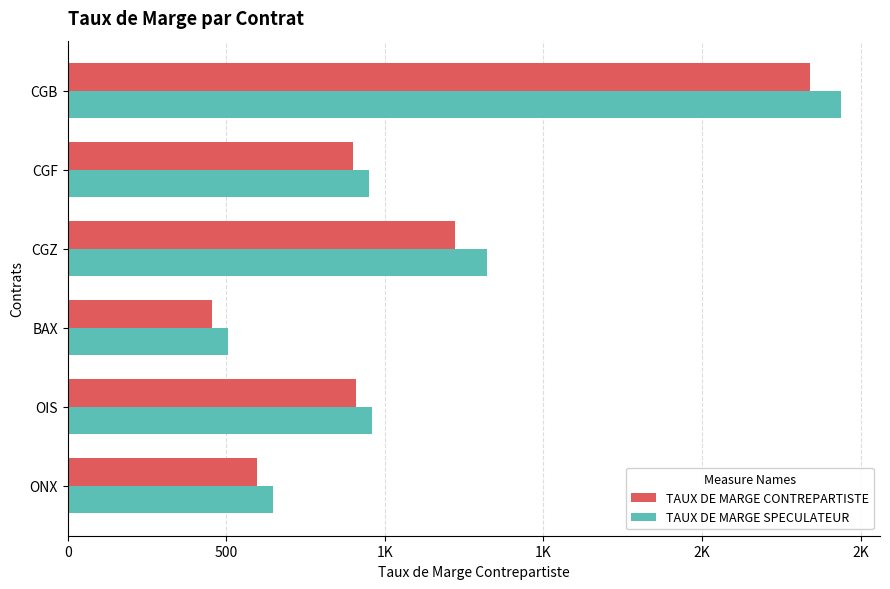

Which series has the largest total across all categories?

TAUX DE MARGE SPECULATEUR